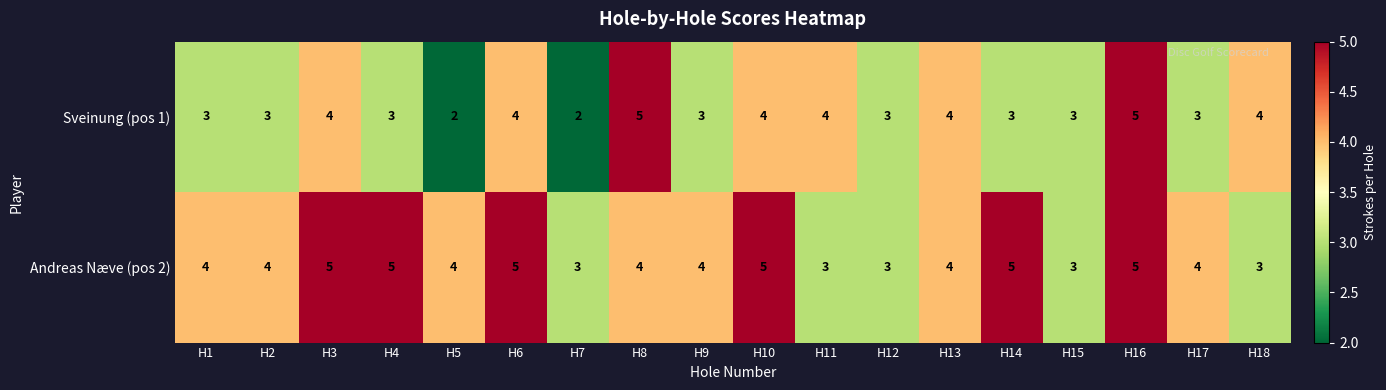

The value of Sveinung (pos 1) at H17 is 5. True or false?

False